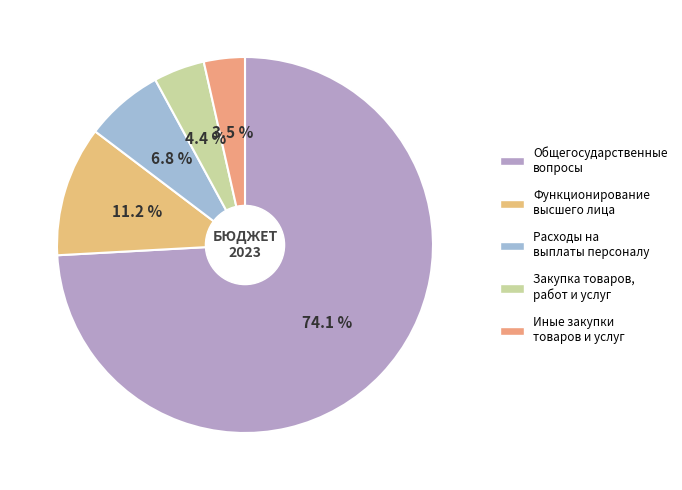

Count the number of slices in the pie.

5